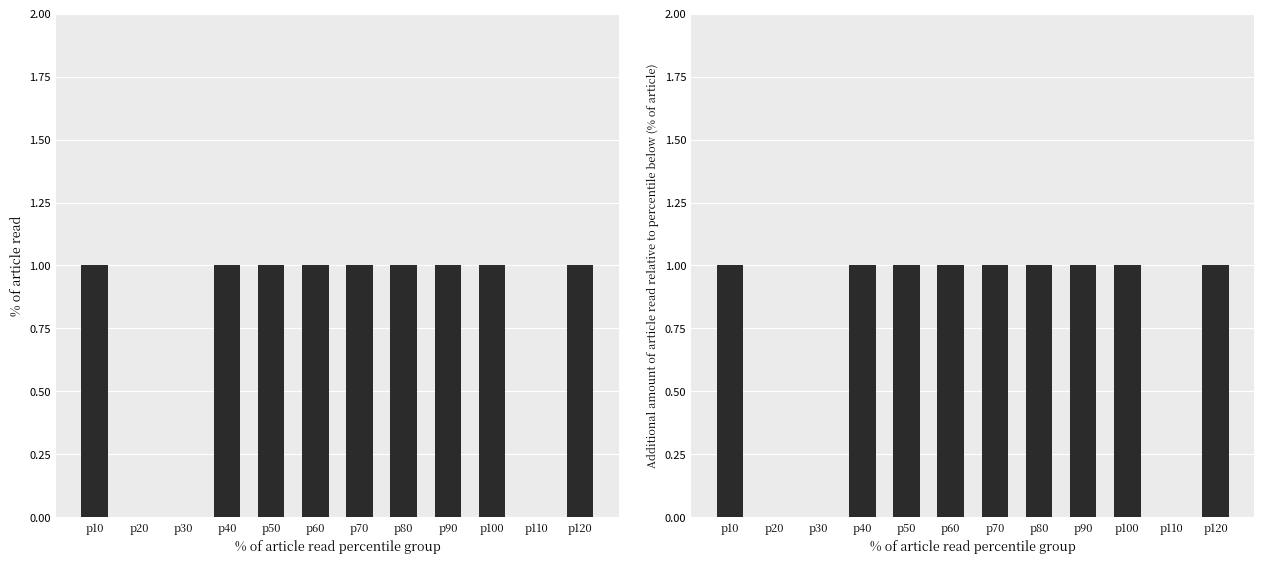

Are the bars grouped side by side (vs. stacked)?

Yes